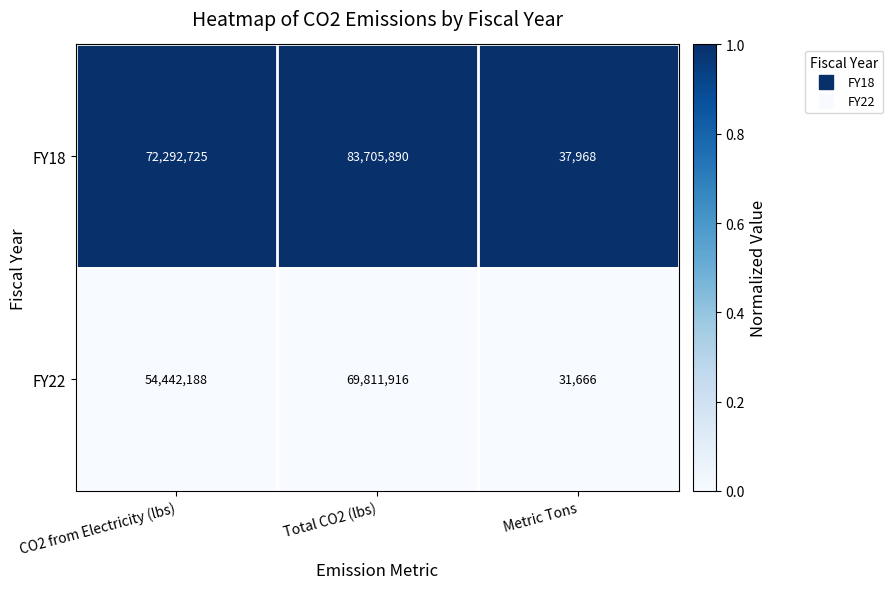

The value of FY18 at Metric Tons is 37968. True or false?

True